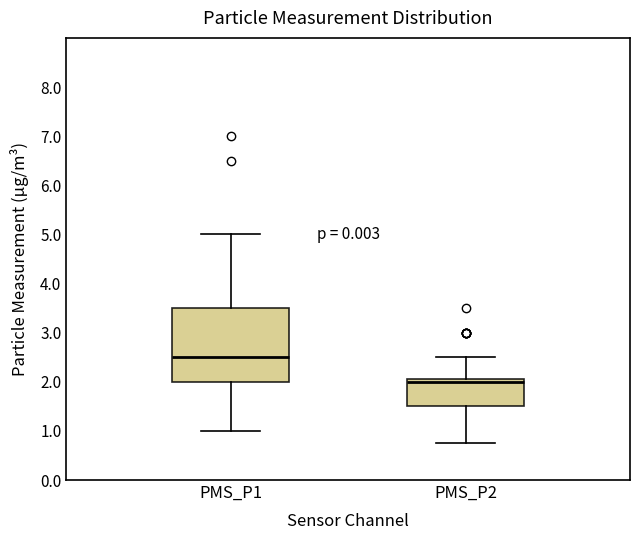

Where does the lower whisker of the box for PMS_P1 end on the y-axis? The values are not printed on the chart, so give them approximately, as read against the axis.

1.0